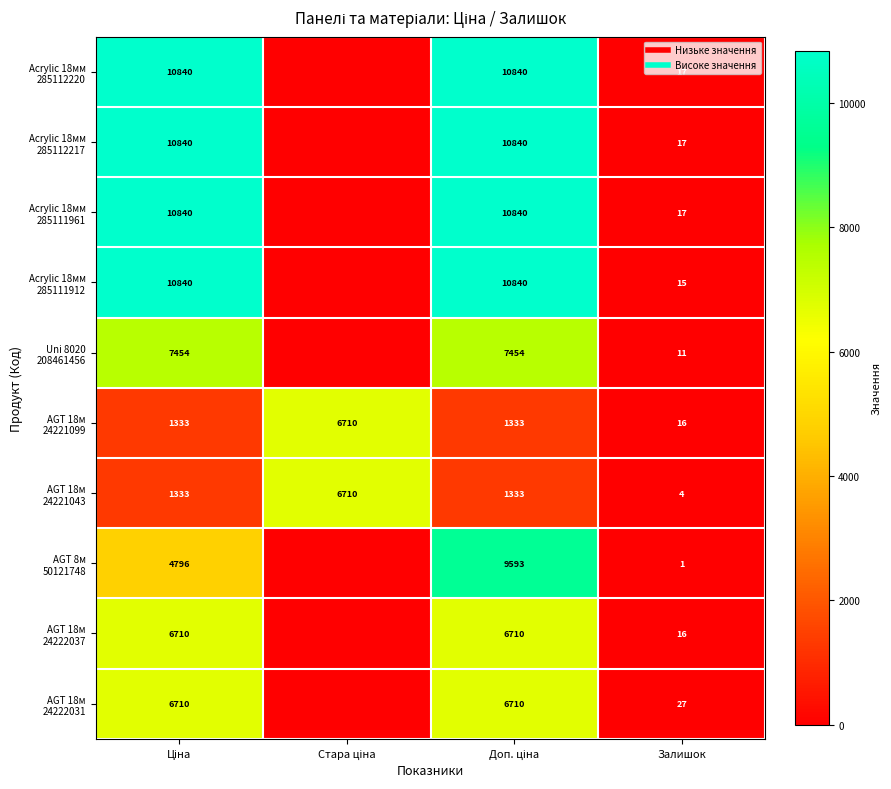

Where is AGT 8м 50121748 nearest to the value 4796?

Ціна